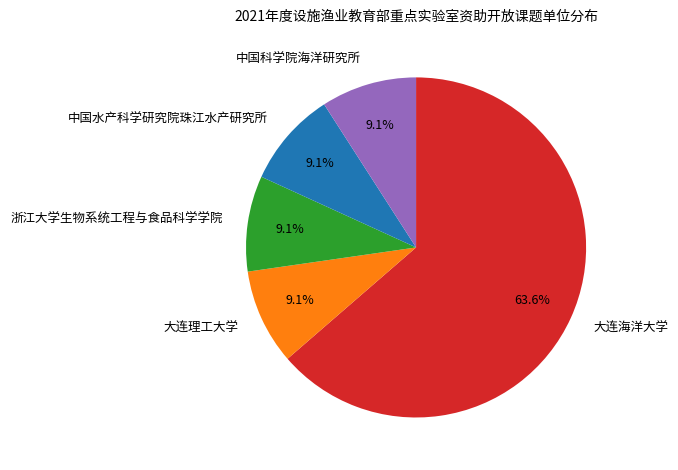

Approximately how many times larger is the value at 大连海洋大学 compared to 大连理工大学?

7.0